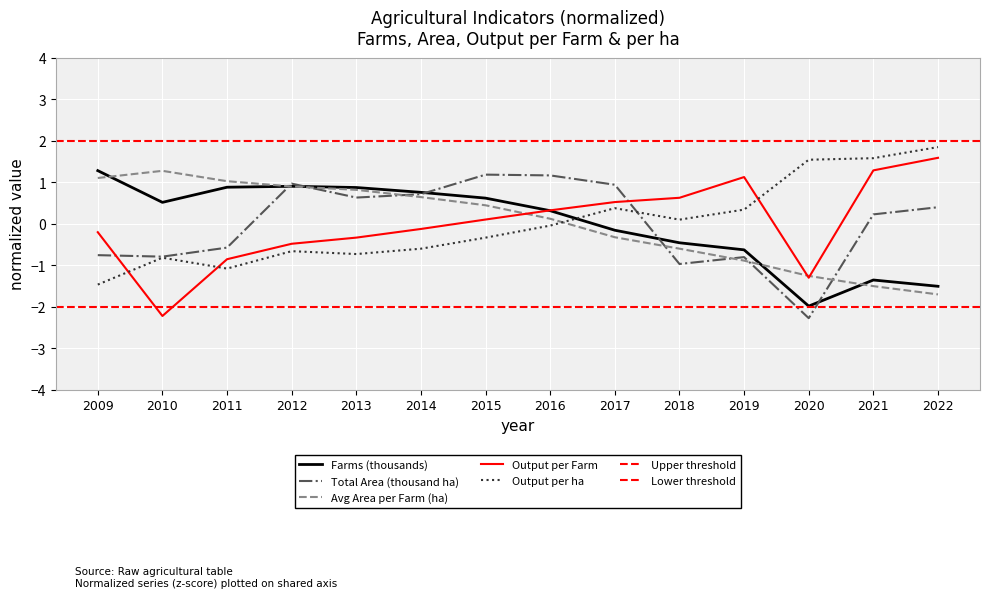

Where is the first local maximum for Output per Farm?

2019